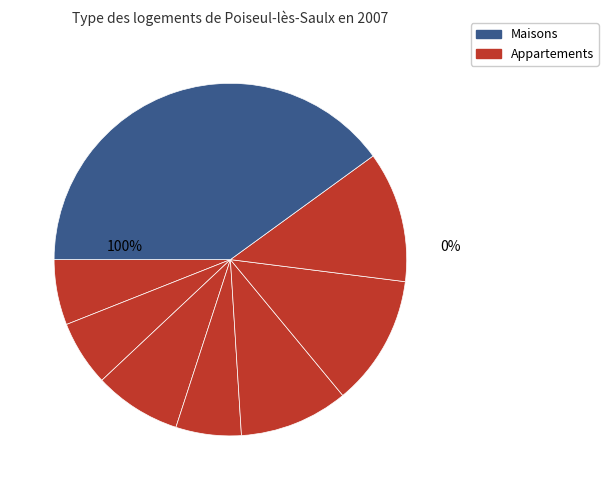

Does Zone 8 account for over 50% of the chart?

No